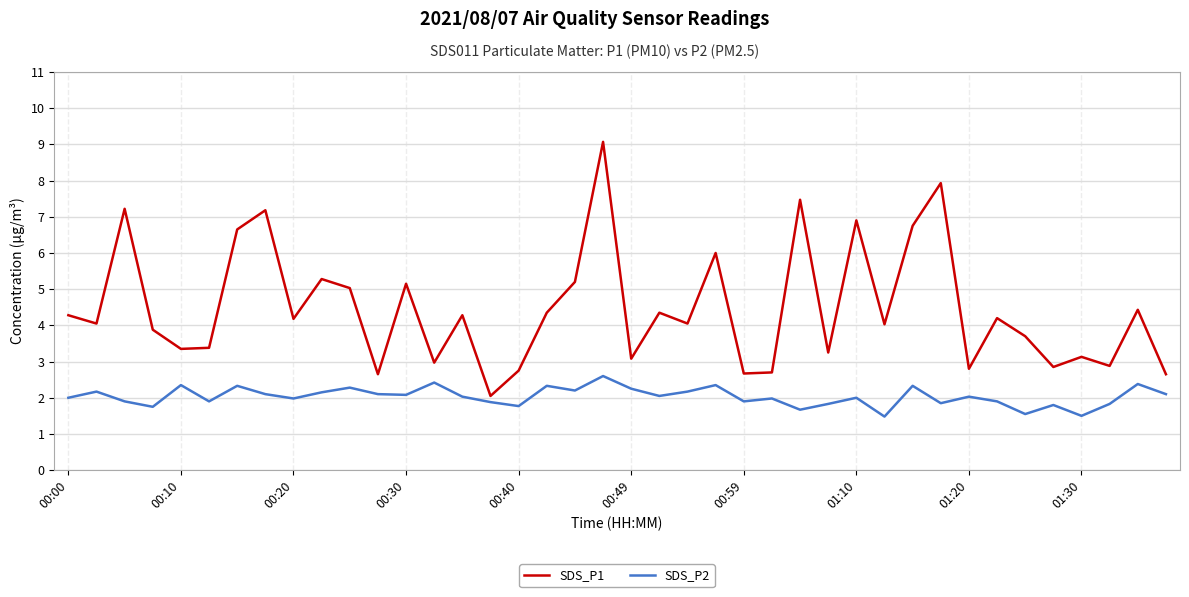

Which series has the widest spread of values?

SDS_P1